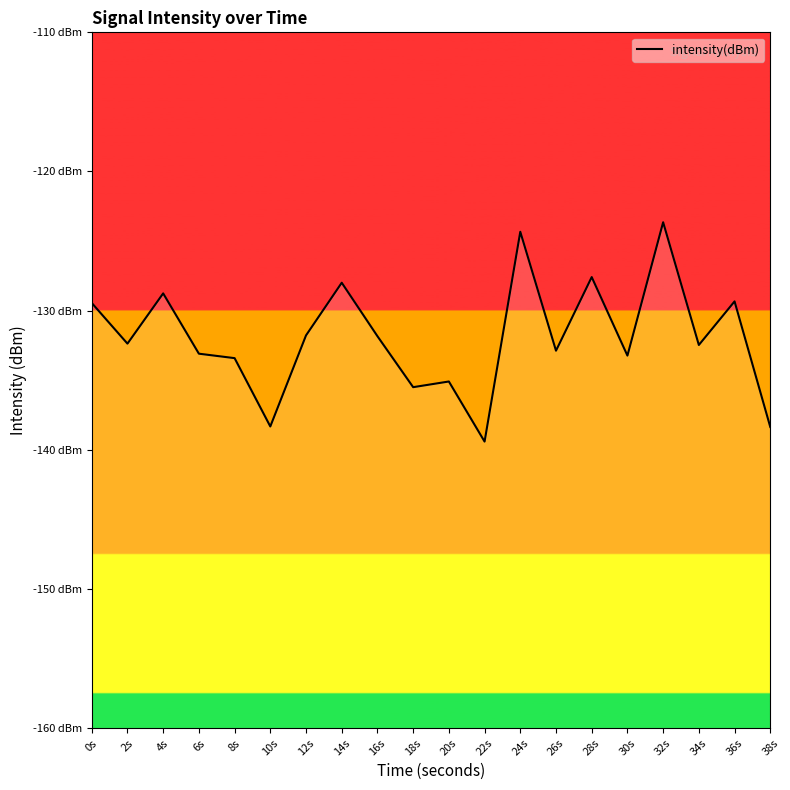

At which label is the value closest to -131?

12s